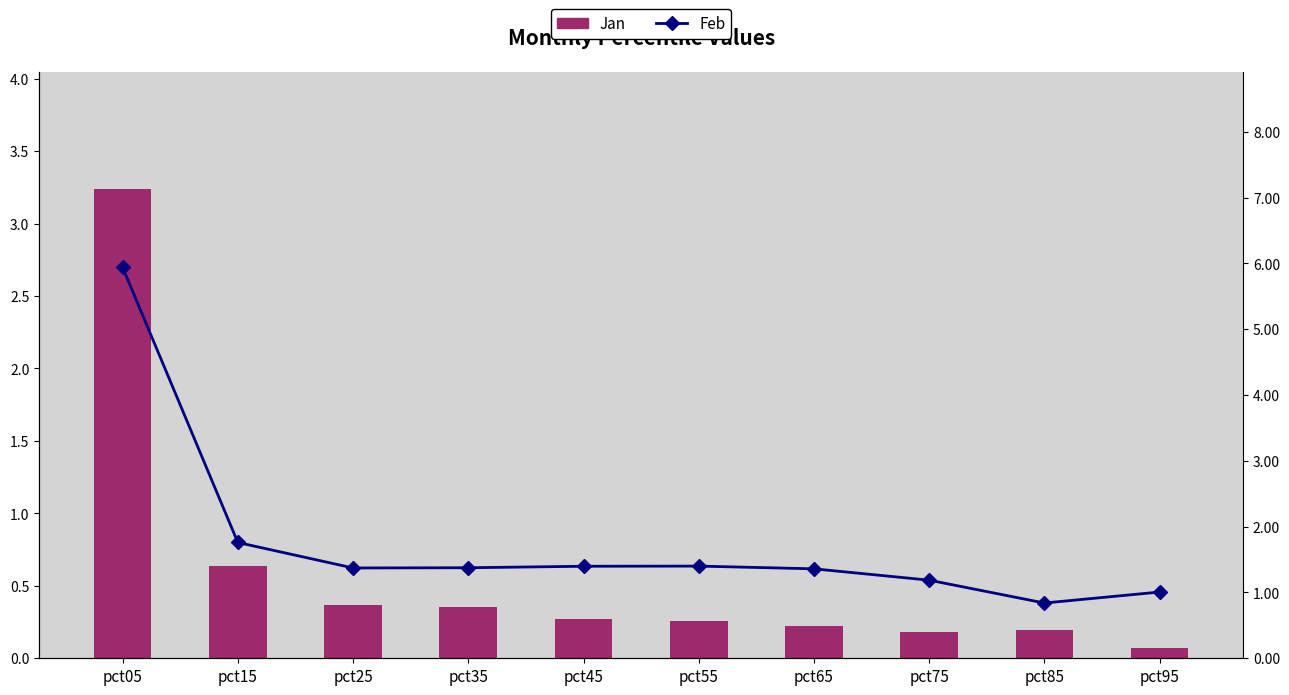

Reading left to right, transcribe all the data shown in this chart.

Jan: pct05=3.2	pct15=0.6	pct25=0.4	pct35=0.4	pct45=0.3	pct55=0.3	pct65=0.2	pct75=0.2	pct85=0.2	pct95=0.1
Feb: pct05=5.9	pct15=1.8	pct25=1.4	pct35=1.4	pct45=1.4	pct55=1.4	pct65=1.4	pct75=1.2	pct85=0.8	pct95=1.0